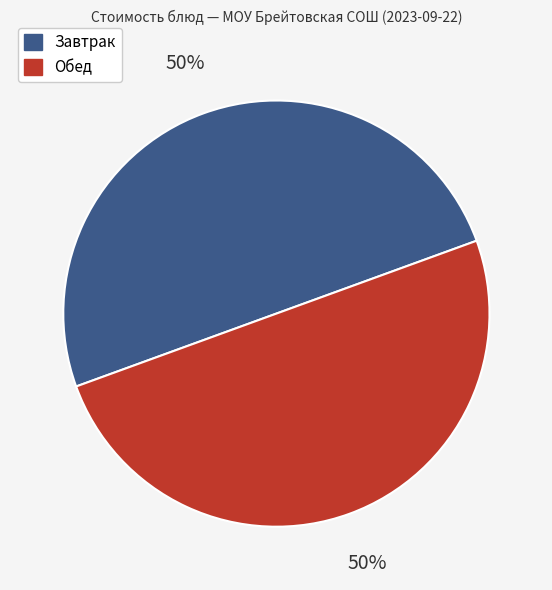

To the nearest percent, what is the average slice percentage?

50%